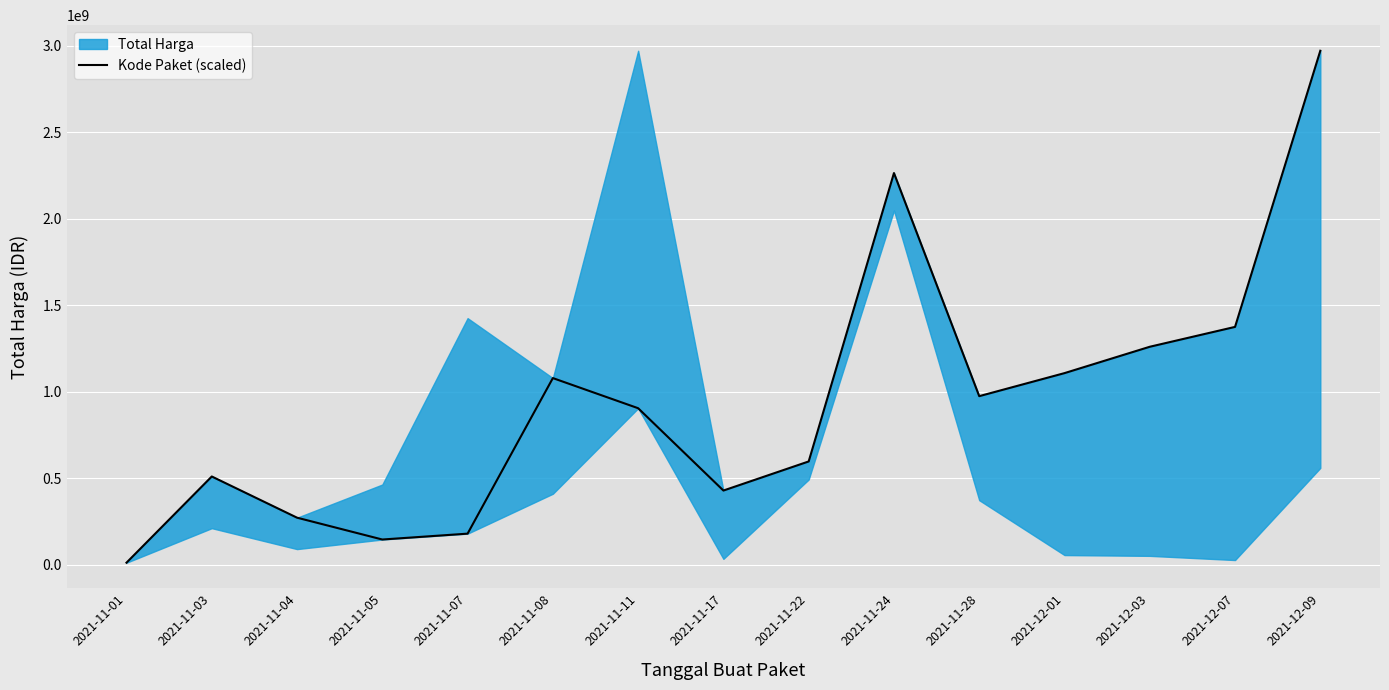

What is the difference between the second highest and second lowest values?

2118498705.0